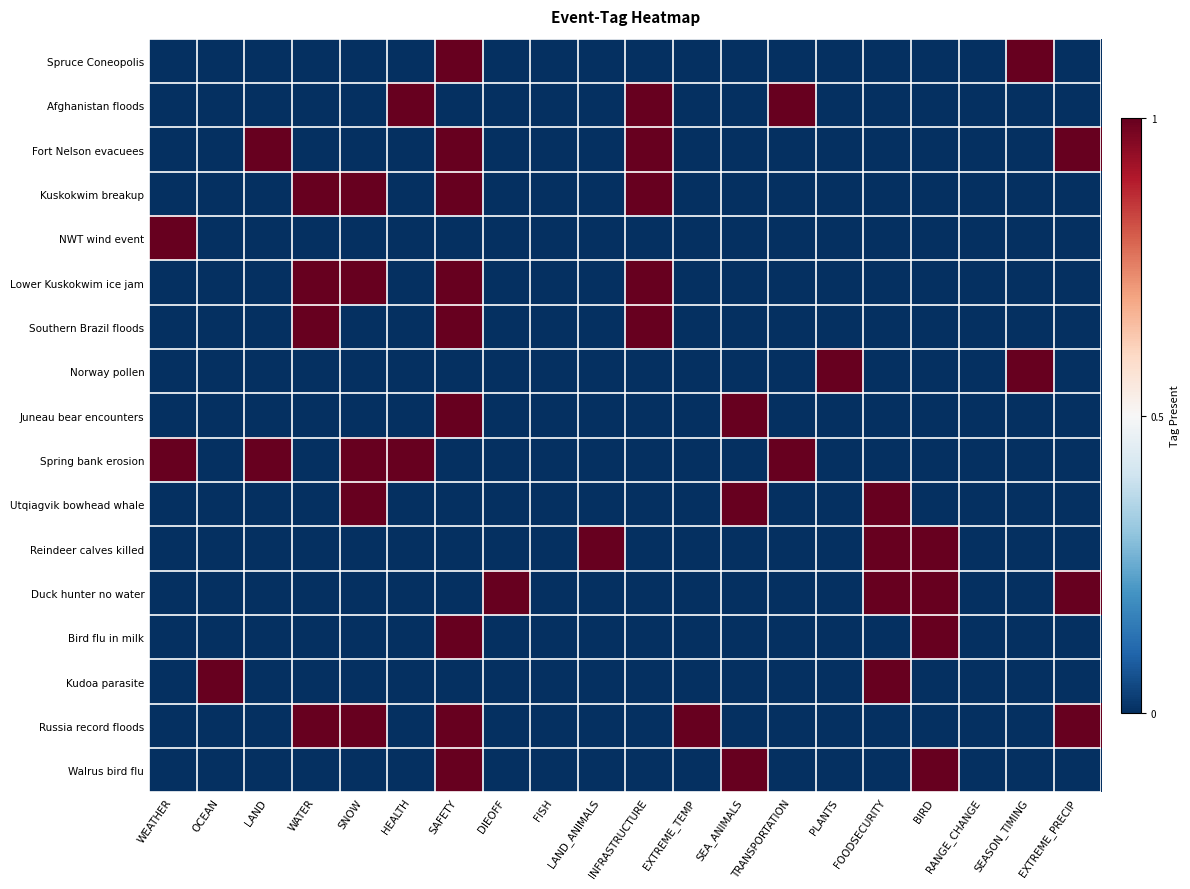

Reading left to right, transcribe all the data shown in this chart.

Spruce Coneopolis: WEATHER=0	OCEAN=0	LAND=0	WATER=0	SNOW=0	HEALTH=0	SAFETY=1	DIEOFF=0	FISH=0	LAND_ANIMALS=0	INFRASTRUCTURE=0	EXTREME_TEMP=0	SEA_ANIMALS=0	TRANSPORTATION=0	PLANTS=0	FOODSECURITY=0	BIRD=0	RANGE_CHANGE=0	SEASON_TIMING=1	EXTREME_PRECIP=0
Afghanistan floods: WEATHER=0	OCEAN=0	LAND=0	WATER=0	SNOW=0	HEALTH=1	SAFETY=0	DIEOFF=0	FISH=0	LAND_ANIMALS=0	INFRASTRUCTURE=1	EXTREME_TEMP=0	SEA_ANIMALS=0	TRANSPORTATION=1	PLANTS=0	FOODSECURITY=0	BIRD=0	RANGE_CHANGE=0	SEASON_TIMING=0	EXTREME_PRECIP=0
Fort Nelson evacuees: WEATHER=0	OCEAN=0	LAND=1	WATER=0	SNOW=0	HEALTH=0	SAFETY=1	DIEOFF=0	FISH=0	LAND_ANIMALS=0	INFRASTRUCTURE=1	EXTREME_TEMP=0	SEA_ANIMALS=0	TRANSPORTATION=0	PLANTS=0	FOODSECURITY=0	BIRD=0	RANGE_CHANGE=0	SEASON_TIMING=0	EXTREME_PRECIP=1
Kuskokwim breakup: WEATHER=0	OCEAN=0	LAND=0	WATER=1	SNOW=1	HEALTH=0	SAFETY=1	DIEOFF=0	FISH=0	LAND_ANIMALS=0	INFRASTRUCTURE=1	EXTREME_TEMP=0	SEA_ANIMALS=0	TRANSPORTATION=0	PLANTS=0	FOODSECURITY=0	BIRD=0	RANGE_CHANGE=0	SEASON_TIMING=0	EXTREME_PRECIP=0
NWT wind event: WEATHER=1	OCEAN=0	LAND=0	WATER=0	SNOW=0	HEALTH=0	SAFETY=0	DIEOFF=0	FISH=0	LAND_ANIMALS=0	INFRASTRUCTURE=0	EXTREME_TEMP=0	SEA_ANIMALS=0	TRANSPORTATION=0	PLANTS=0	FOODSECURITY=0	BIRD=0	RANGE_CHANGE=0	SEASON_TIMING=0	EXTREME_PRECIP=0
Lower Kuskokwim ice jam: WEATHER=0	OCEAN=0	LAND=0	WATER=1	SNOW=1	HEALTH=0	SAFETY=1	DIEOFF=0	FISH=0	LAND_ANIMALS=0	INFRASTRUCTURE=1	EXTREME_TEMP=0	SEA_ANIMALS=0	TRANSPORTATION=0	PLANTS=0	FOODSECURITY=0	BIRD=0	RANGE_CHANGE=0	SEASON_TIMING=0	EXTREME_PRECIP=0
Southern Brazil floods: WEATHER=0	OCEAN=0	LAND=0	WATER=1	SNOW=0	HEALTH=0	SAFETY=1	DIEOFF=0	FISH=0	LAND_ANIMALS=0	INFRASTRUCTURE=1	EXTREME_TEMP=0	SEA_ANIMALS=0	TRANSPORTATION=0	PLANTS=0	FOODSECURITY=0	BIRD=0	RANGE_CHANGE=0	SEASON_TIMING=0	EXTREME_PRECIP=0
Norway pollen: WEATHER=0	OCEAN=0	LAND=0	WATER=0	SNOW=0	HEALTH=0	SAFETY=0	DIEOFF=0	FISH=0	LAND_ANIMALS=0	INFRASTRUCTURE=0	EXTREME_TEMP=0	SEA_ANIMALS=0	TRANSPORTATION=0	PLANTS=1	FOODSECURITY=0	BIRD=0	RANGE_CHANGE=0	SEASON_TIMING=1	EXTREME_PRECIP=0
Juneau bear encounters: WEATHER=0	OCEAN=0	LAND=0	WATER=0	SNOW=0	HEALTH=0	SAFETY=1	DIEOFF=0	FISH=0	LAND_ANIMALS=0	INFRASTRUCTURE=0	EXTREME_TEMP=0	SEA_ANIMALS=1	TRANSPORTATION=0	PLANTS=0	FOODSECURITY=0	BIRD=0	RANGE_CHANGE=0	SEASON_TIMING=0	EXTREME_PRECIP=0
Spring bank erosion: WEATHER=1	OCEAN=0	LAND=1	WATER=0	SNOW=1	HEALTH=1	SAFETY=0	DIEOFF=0	FISH=0	LAND_ANIMALS=0	INFRASTRUCTURE=0	EXTREME_TEMP=0	SEA_ANIMALS=0	TRANSPORTATION=1	PLANTS=0	FOODSECURITY=0	BIRD=0	RANGE_CHANGE=0	SEASON_TIMING=0	EXTREME_PRECIP=0
Utqiagvik bowhead whale: WEATHER=0	OCEAN=0	LAND=0	WATER=0	SNOW=1	HEALTH=0	SAFETY=0	DIEOFF=0	FISH=0	LAND_ANIMALS=0	INFRASTRUCTURE=0	EXTREME_TEMP=0	SEA_ANIMALS=1	TRANSPORTATION=0	PLANTS=0	FOODSECURITY=1	BIRD=0	RANGE_CHANGE=0	SEASON_TIMING=0	EXTREME_PRECIP=0
Reindeer calves killed: WEATHER=0	OCEAN=0	LAND=0	WATER=0	SNOW=0	HEALTH=0	SAFETY=0	DIEOFF=0	FISH=0	LAND_ANIMALS=1	INFRASTRUCTURE=0	EXTREME_TEMP=0	SEA_ANIMALS=0	TRANSPORTATION=0	PLANTS=0	FOODSECURITY=1	BIRD=1	RANGE_CHANGE=0	SEASON_TIMING=0	EXTREME_PRECIP=0
Duck hunter no water: WEATHER=0	OCEAN=0	LAND=0	WATER=0	SNOW=0	HEALTH=0	SAFETY=0	DIEOFF=1	FISH=0	LAND_ANIMALS=0	INFRASTRUCTURE=0	EXTREME_TEMP=0	SEA_ANIMALS=0	TRANSPORTATION=0	PLANTS=0	FOODSECURITY=1	BIRD=1	RANGE_CHANGE=0	SEASON_TIMING=0	EXTREME_PRECIP=1
Bird flu in milk: WEATHER=0	OCEAN=0	LAND=0	WATER=0	SNOW=0	HEALTH=0	SAFETY=1	DIEOFF=0	FISH=0	LAND_ANIMALS=0	INFRASTRUCTURE=0	EXTREME_TEMP=0	SEA_ANIMALS=0	TRANSPORTATION=0	PLANTS=0	FOODSECURITY=0	BIRD=1	RANGE_CHANGE=0	SEASON_TIMING=0	EXTREME_PRECIP=0
Kudoa parasite: WEATHER=0	OCEAN=1	LAND=0	WATER=0	SNOW=0	HEALTH=0	SAFETY=0	DIEOFF=0	FISH=0	LAND_ANIMALS=0	INFRASTRUCTURE=0	EXTREME_TEMP=0	SEA_ANIMALS=0	TRANSPORTATION=0	PLANTS=0	FOODSECURITY=1	BIRD=0	RANGE_CHANGE=0	SEASON_TIMING=0	EXTREME_PRECIP=0
Russia record floods: WEATHER=0	OCEAN=0	LAND=0	WATER=1	SNOW=1	HEALTH=0	SAFETY=1	DIEOFF=0	FISH=0	LAND_ANIMALS=0	INFRASTRUCTURE=0	EXTREME_TEMP=1	SEA_ANIMALS=0	TRANSPORTATION=0	PLANTS=0	FOODSECURITY=0	BIRD=0	RANGE_CHANGE=0	SEASON_TIMING=0	EXTREME_PRECIP=1
Walrus bird flu: WEATHER=0	OCEAN=0	LAND=0	WATER=0	SNOW=0	HEALTH=0	SAFETY=1	DIEOFF=0	FISH=0	LAND_ANIMALS=0	INFRASTRUCTURE=0	EXTREME_TEMP=0	SEA_ANIMALS=1	TRANSPORTATION=0	PLANTS=0	FOODSECURITY=0	BIRD=1	RANGE_CHANGE=0	SEASON_TIMING=0	EXTREME_PRECIP=0